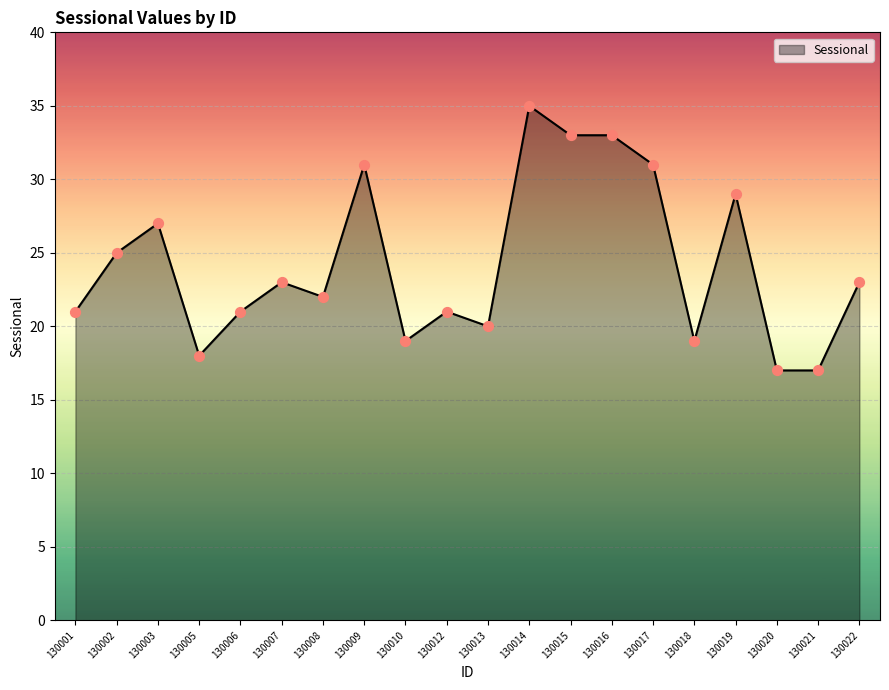

What is the ratio of the value at 130012 to the value at 130017?

0.7